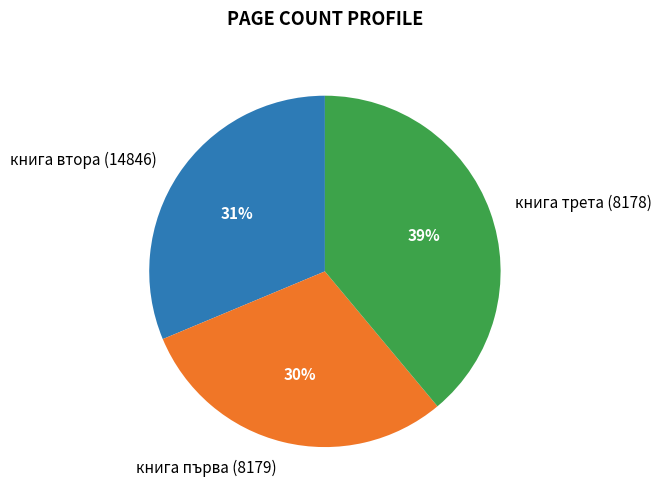

Does книга втора (14846) represent more than half of the total?

No